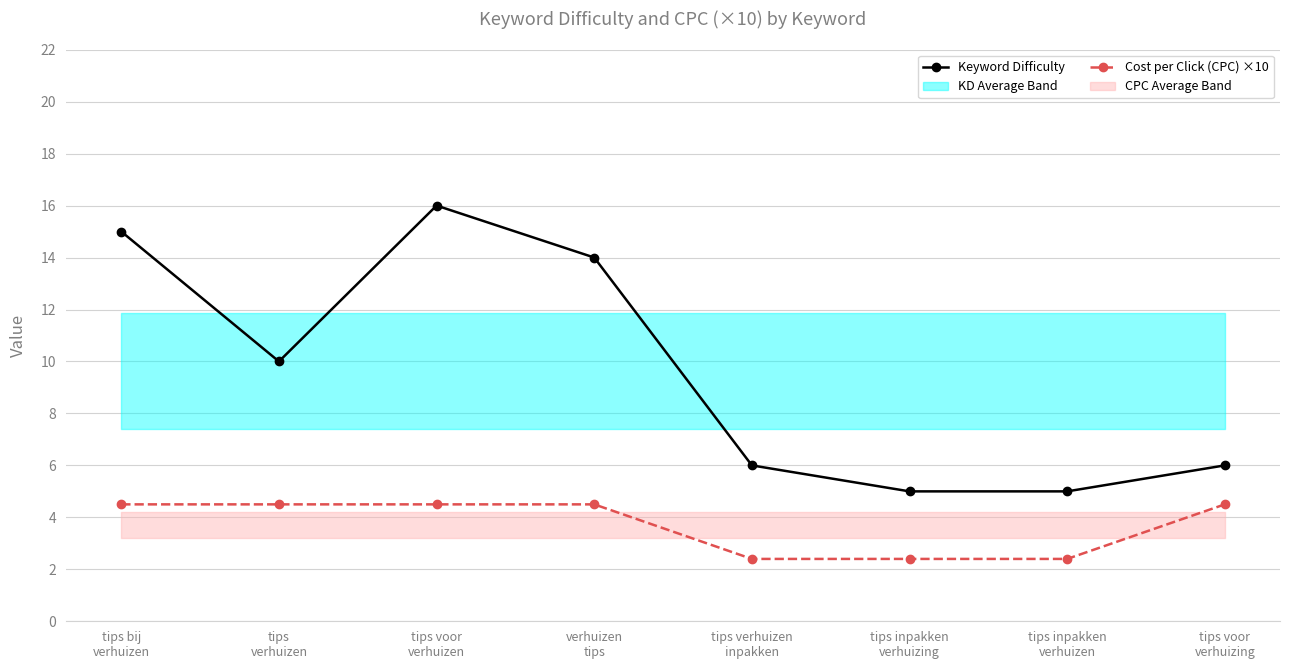

What is the label of the 3rd point from the left?

tips voor
verhuizen